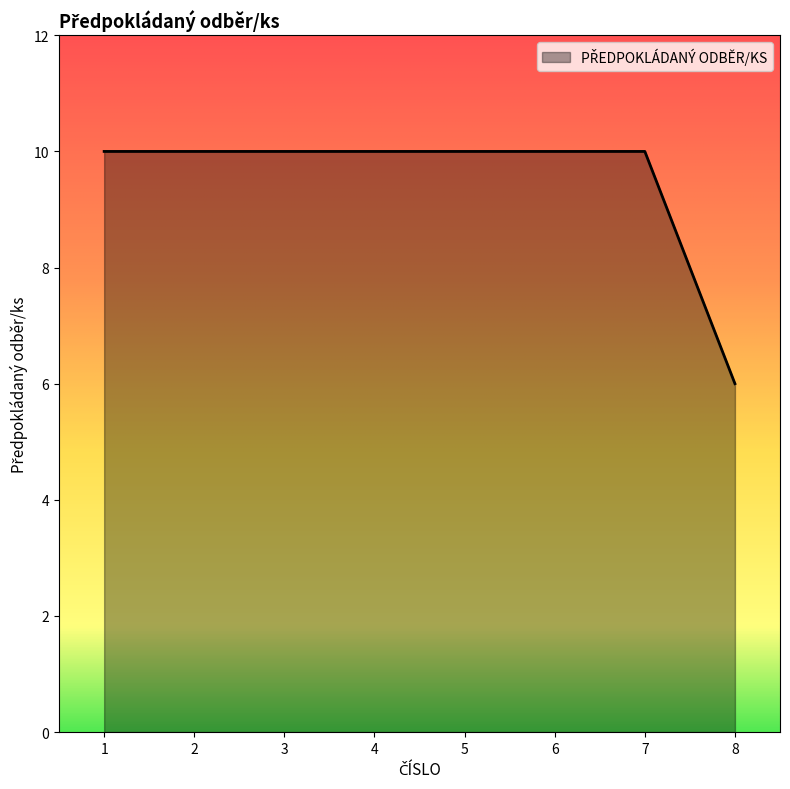

What is the difference between the second highest and minimum values?

4